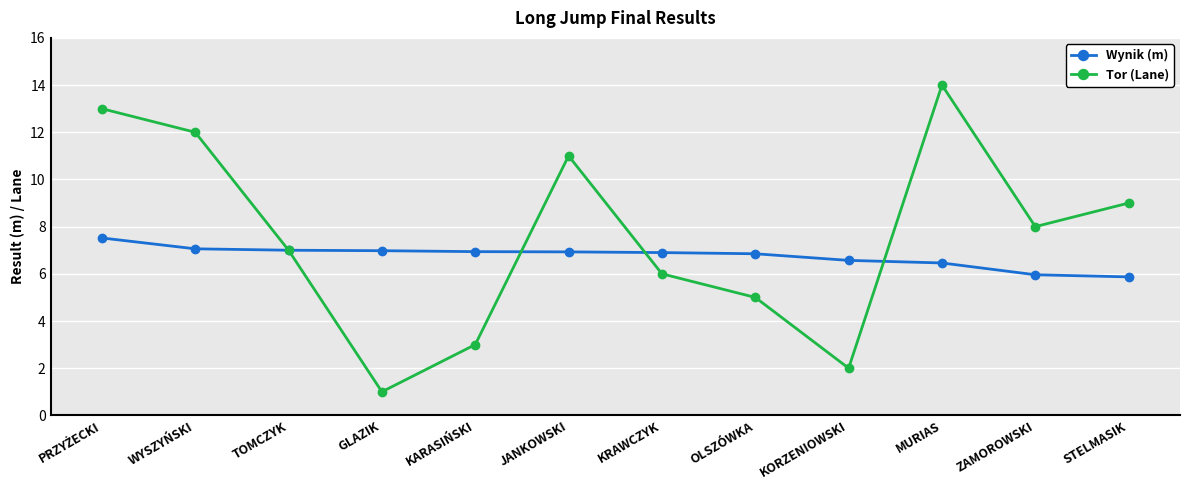

What is the total value across all series at KORZENIOWSKI?

8.6